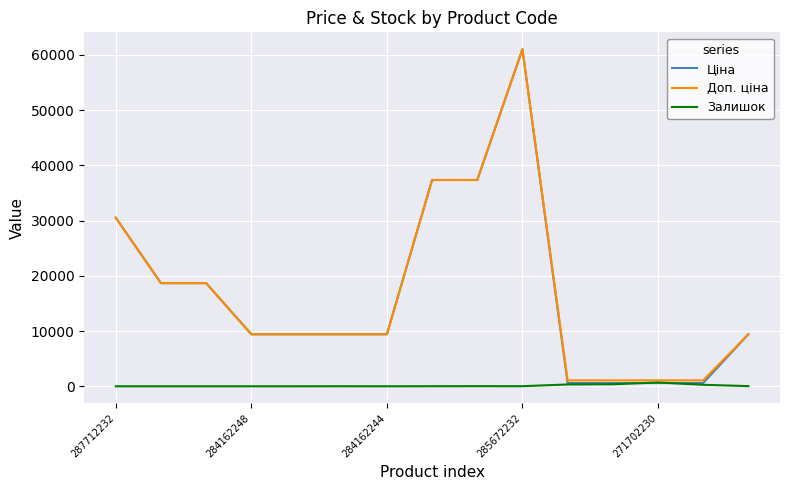

Which series has the widest spread of values?

Ціна